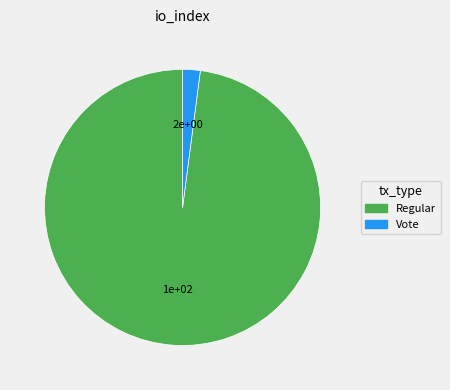

The Vote slice represents 15% of the pie. True or false?

False